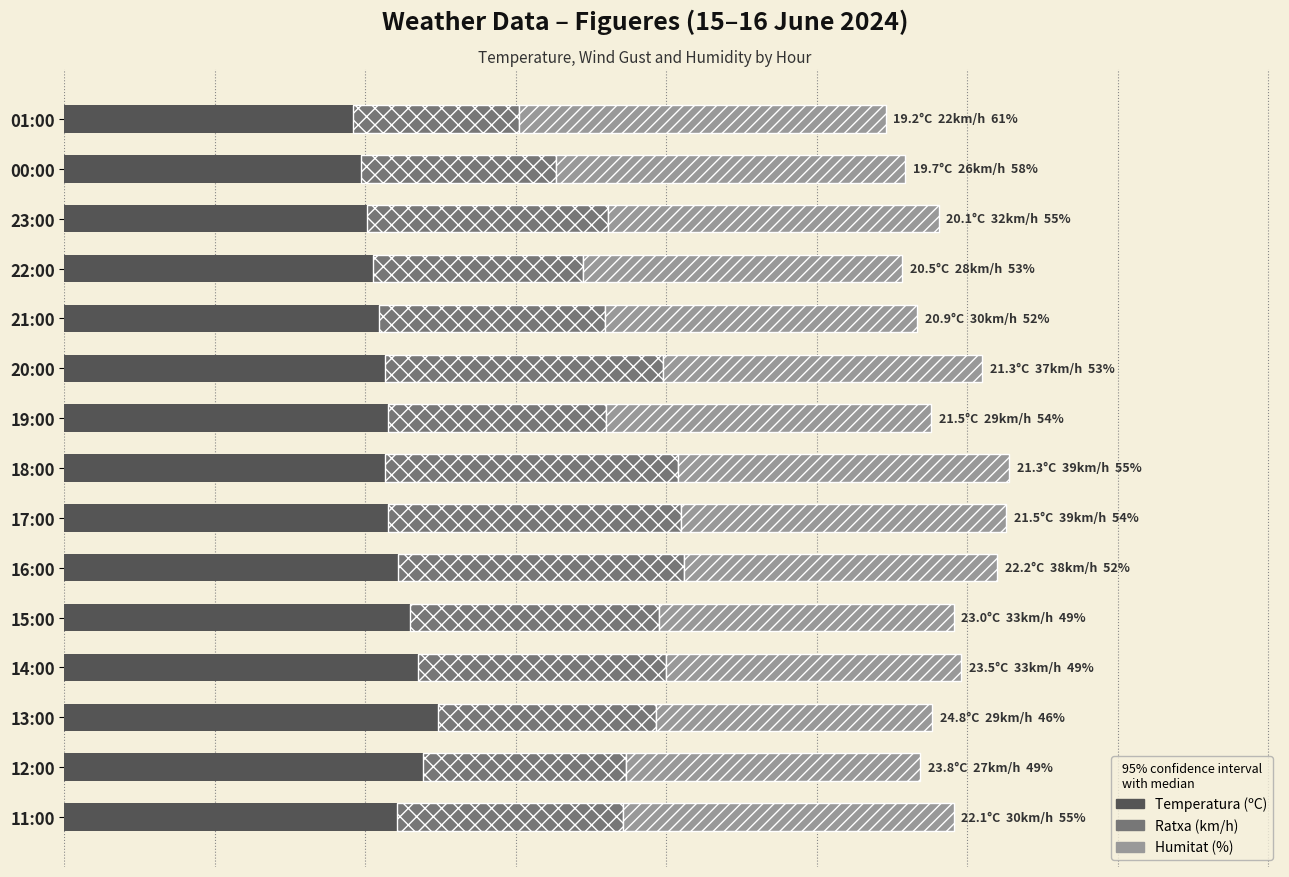

What are all the series names shown in the legend?

Temperatura (ºC), Ratxa (km/h), Humitat (%)